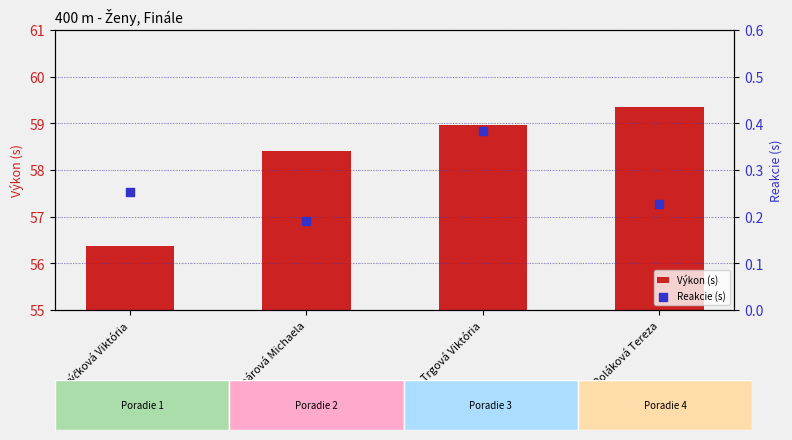

Which series has the widest spread of Y values?

Výkon (s)